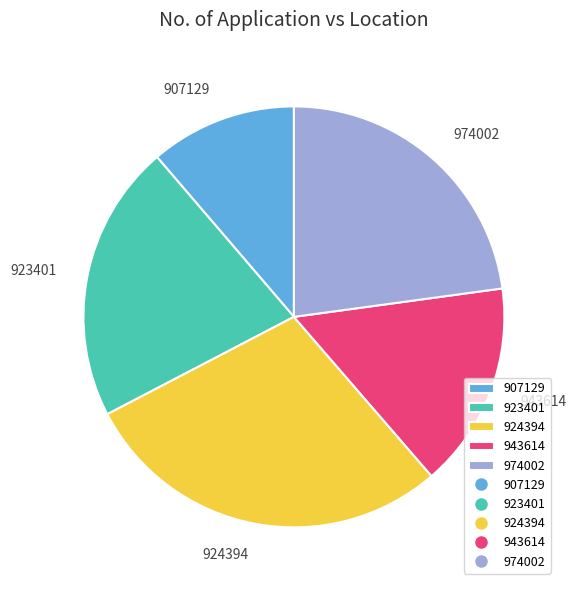

How many segments does this pie chart have?

5